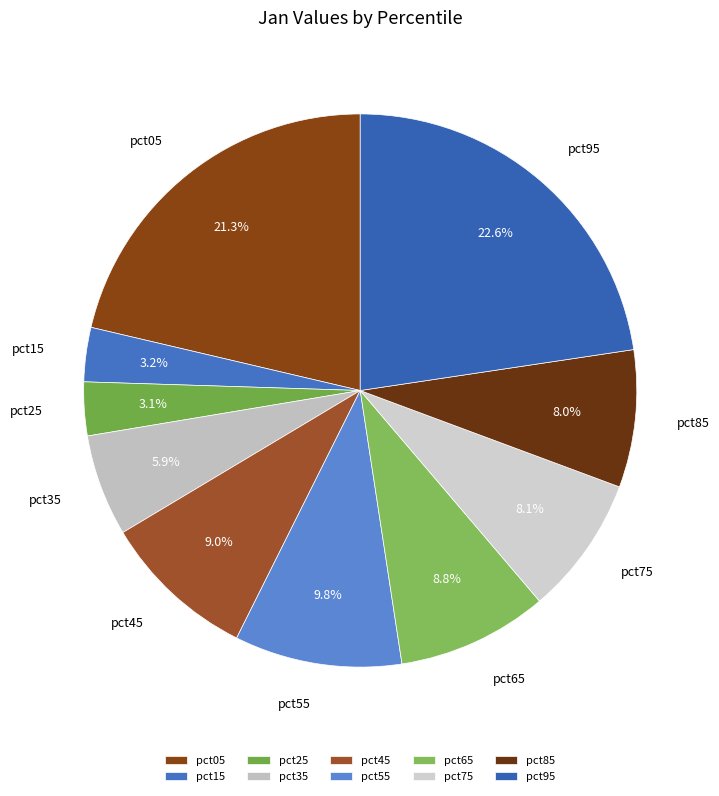

Between pct95 and pct15, which is larger?

pct95